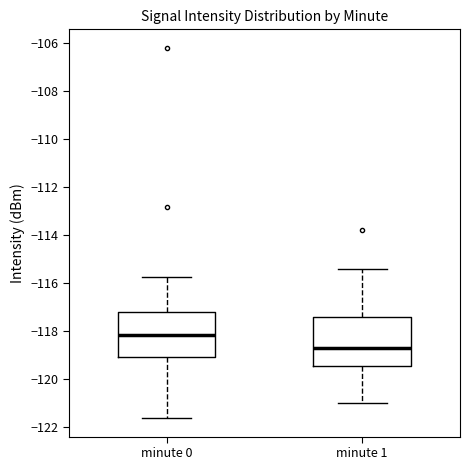

Reading left to right, read every box against the y-axis: the position of its median line, the range the box covers, and the ends of its whiskers. The values are not printed on the chart, so give them approximately, as read against the axis.

minute 0: median -118.2, box -119.0 to -117.2, whiskers -121.6 to -115.8
minute 1: median -118.6, box -119.4 to -117.4, whiskers -121.0 to -115.4